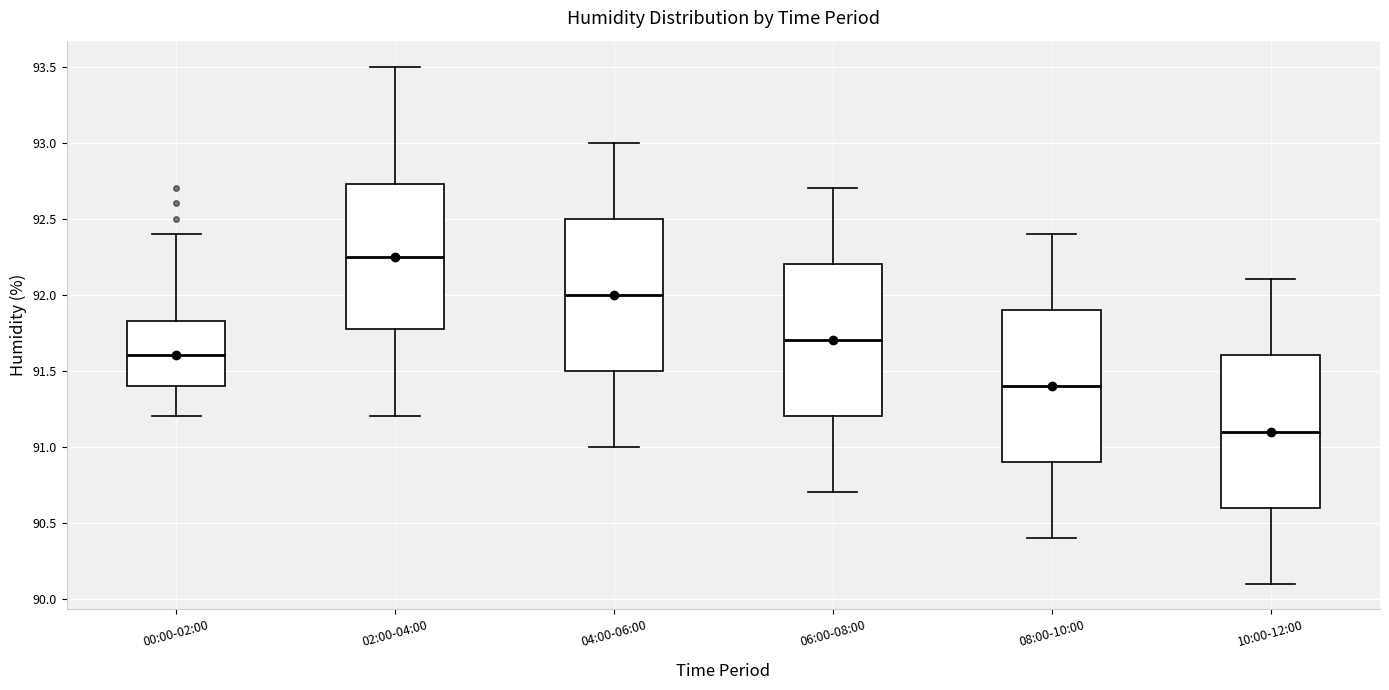

Which box has the lowest median line?

10:00-12:00